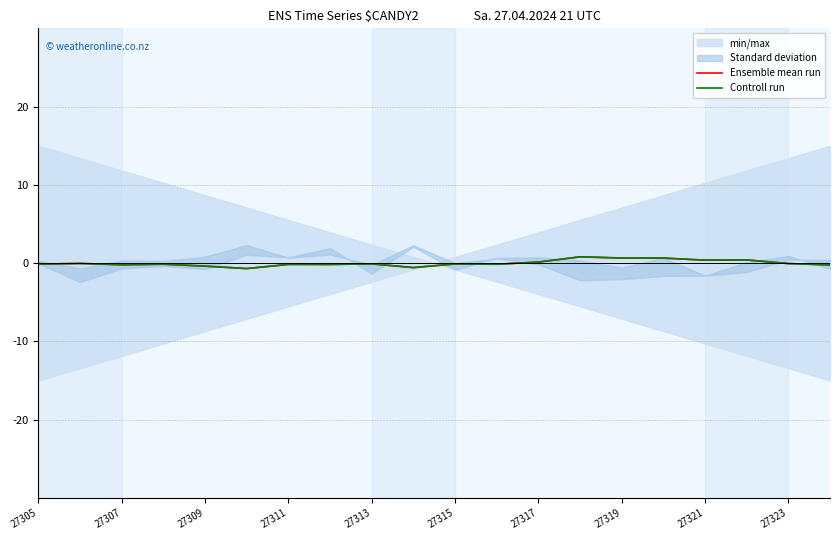

Between which two adjacent categories do Controll run and Ensemble mean run first intersect?

27311 and 27313